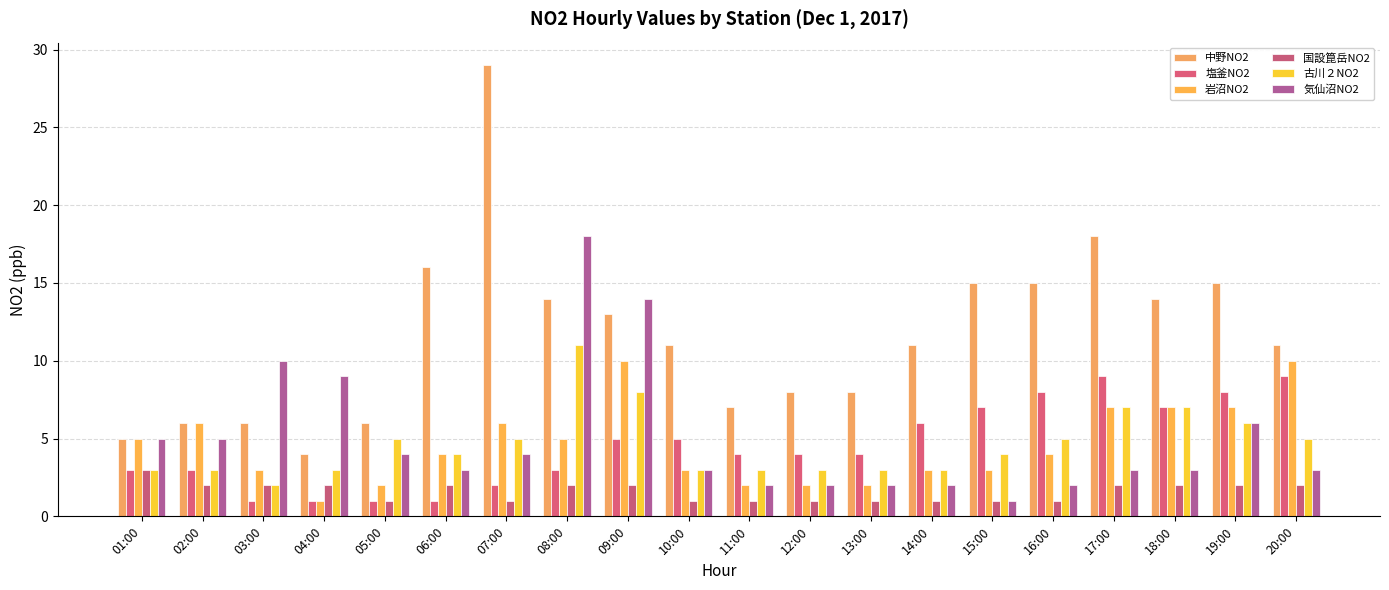

The value of 古川２NO2 at 01:00 is 5. True or false?

False